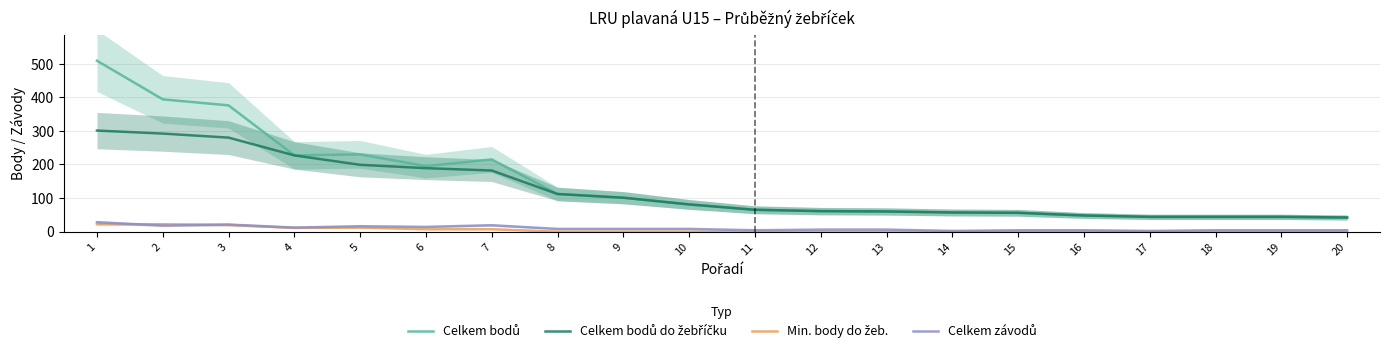

Which has a higher value, 5 or 16?

5